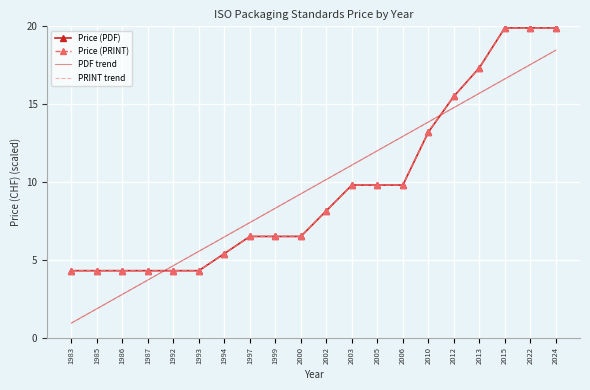

What is the sum of the Price (PDF) values at 1985 and 1999?

10.8